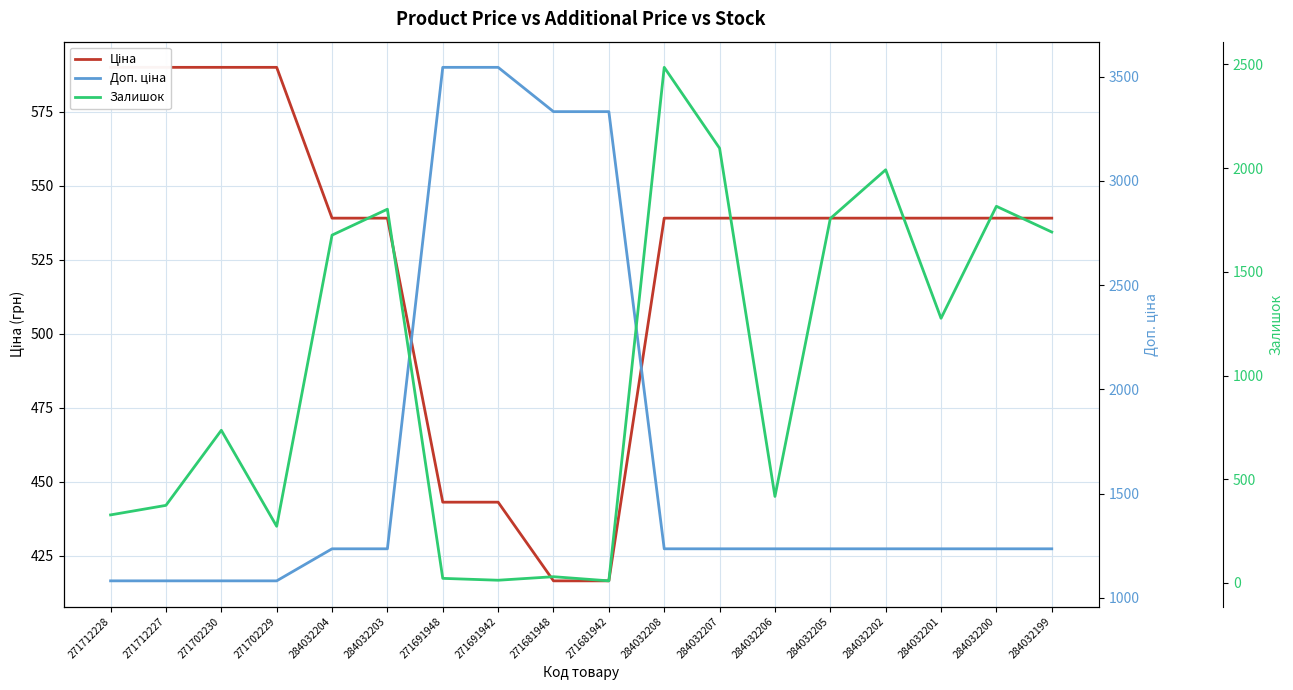

Is this an area chart (filled region under the line)?

No